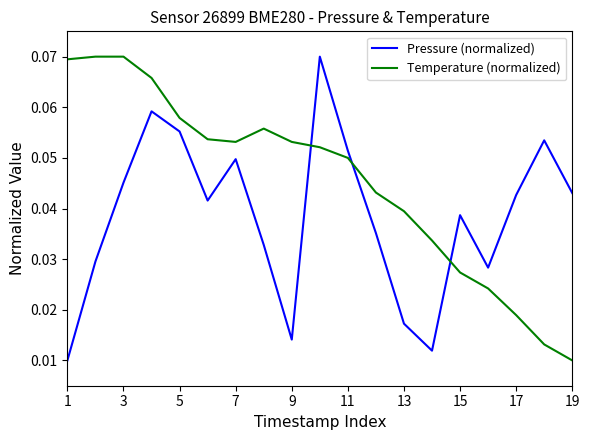

Which series has the largest total across all categories?

Temperature (normalized)